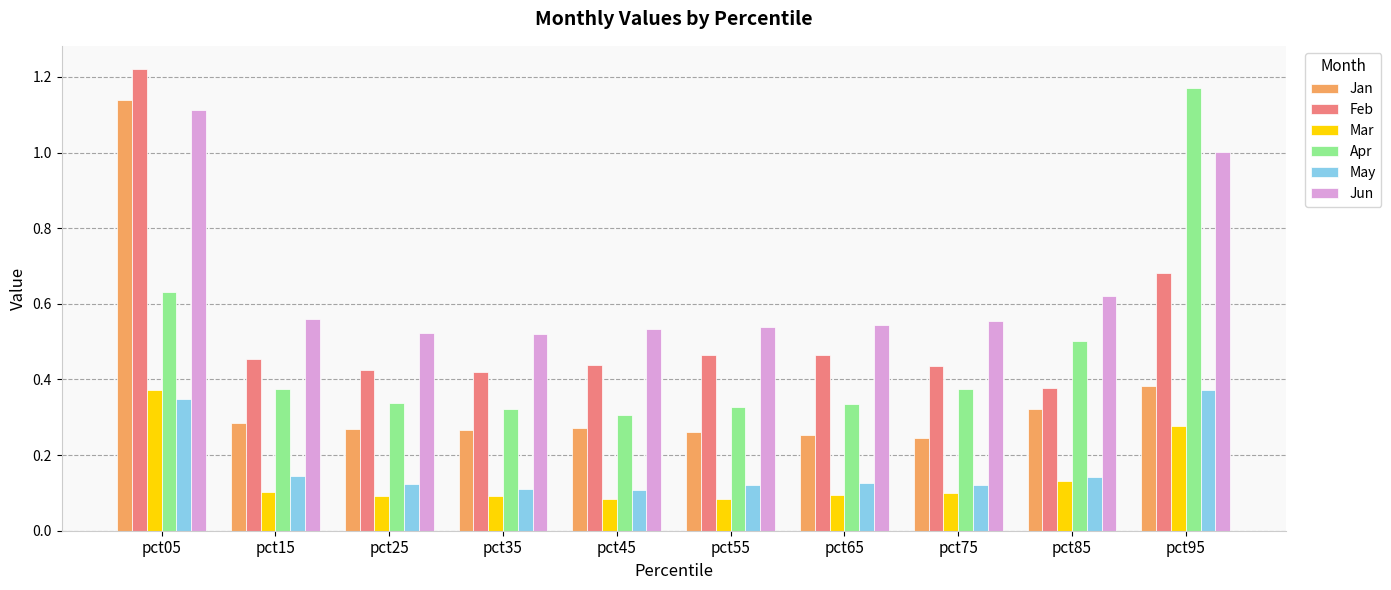

Which series has the largest total across all categories?

Jun